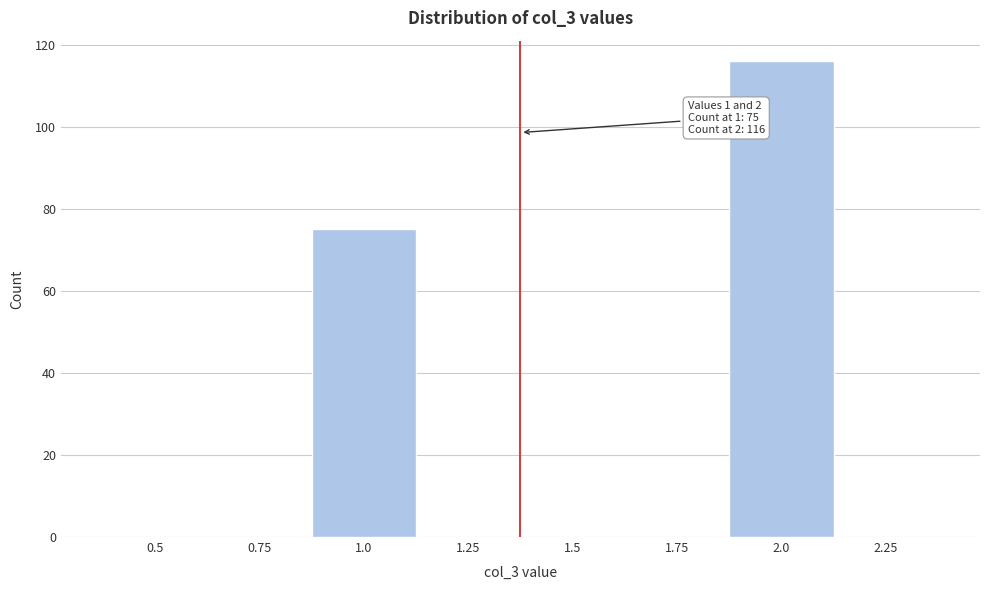

Reading left to right, transcribe all the data shown in this chart.

0.5=0	0.75=0	1.0=75	1.25=0	1.5=0	1.75=0	2.0=116	2.25=0